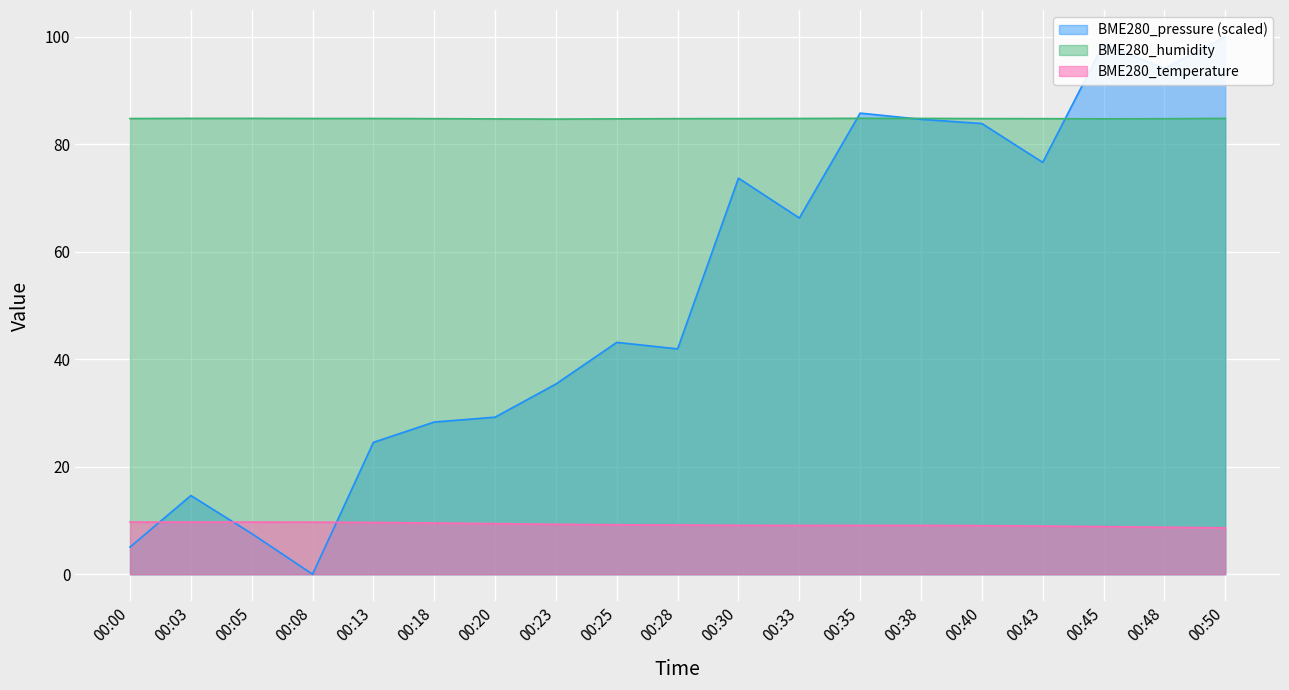

Rank the series by their average value, from highest to lowest.

BME280_humidity, BME280_pressure, BME280_temperature